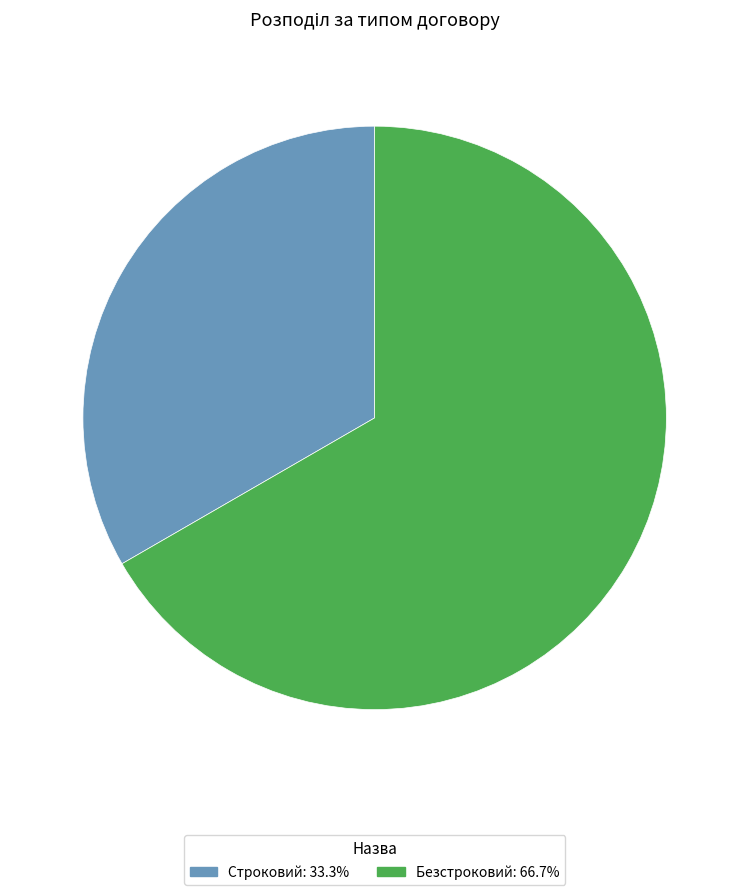

Combined, do Строковий and Безстроковий account for over 50%?

Yes